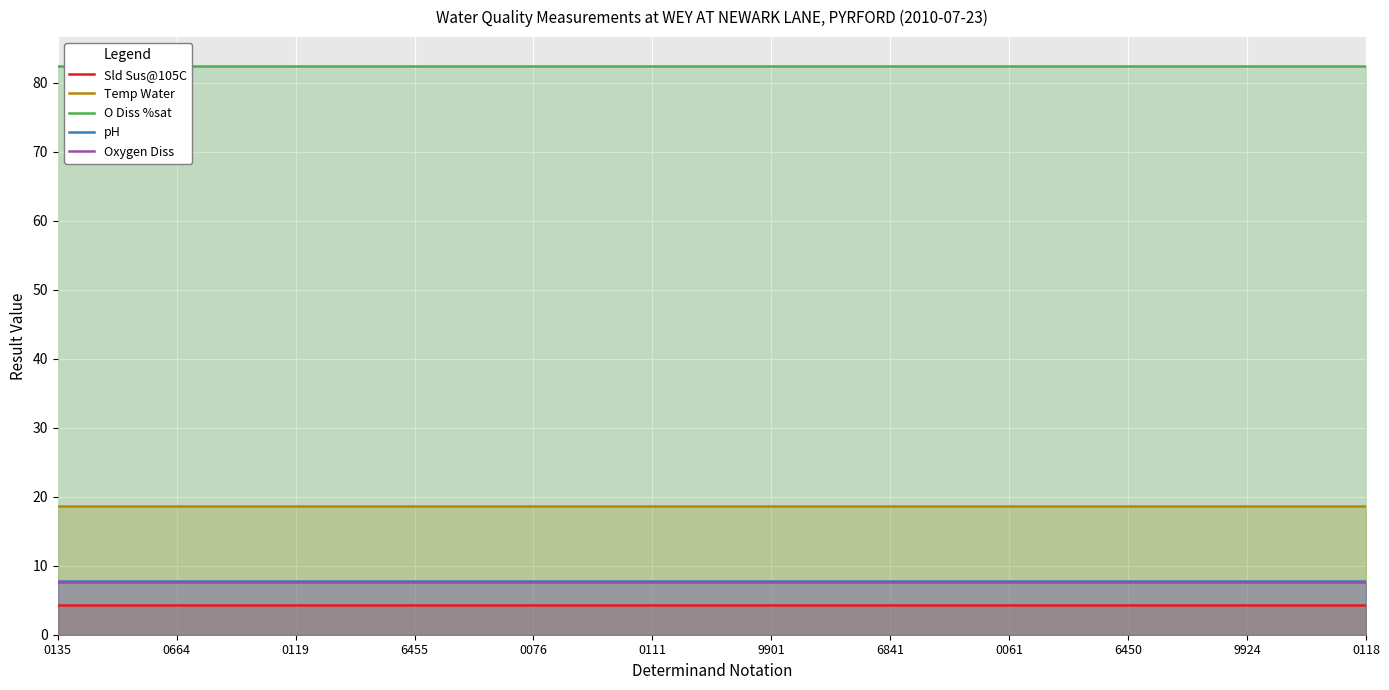

What is the sum of all Sld Sus@105C values?

52.6